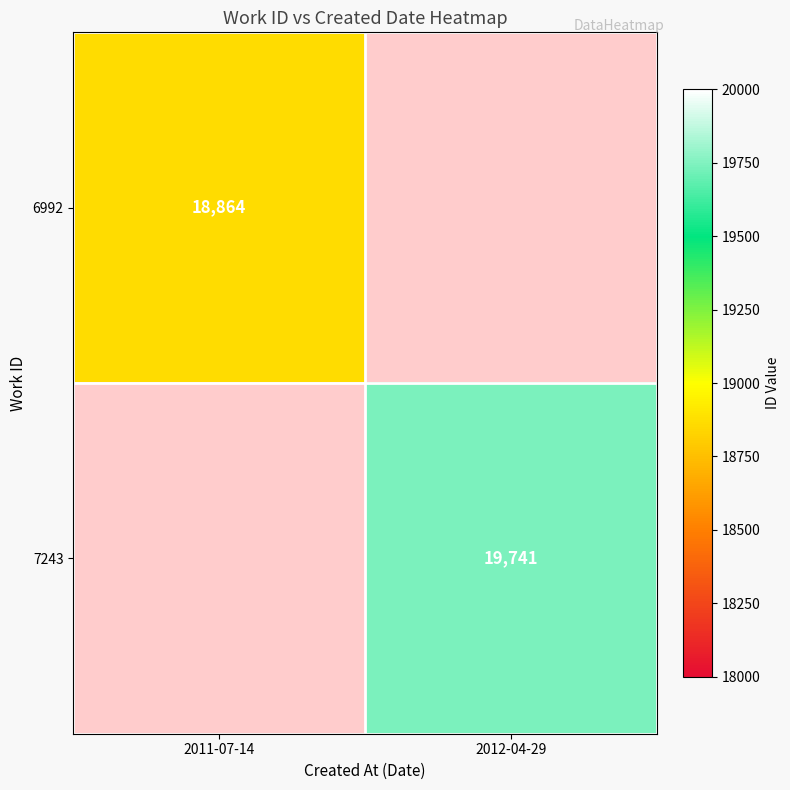

The 7243 series shows 12959 at 2012-04-29. True or false?

False